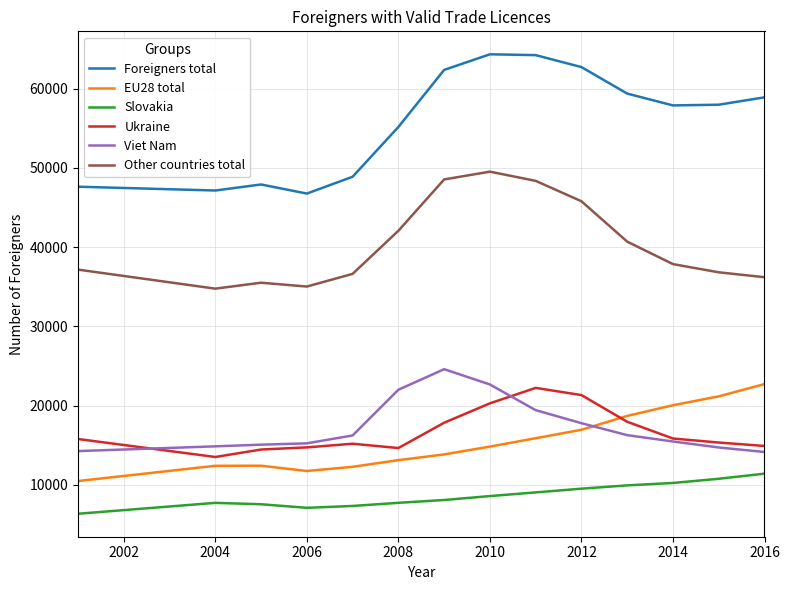

What are all the series names shown in the legend?

Foreigners total, EU28 total, Slovakia, Ukraine, Viet Nam, Other countries total